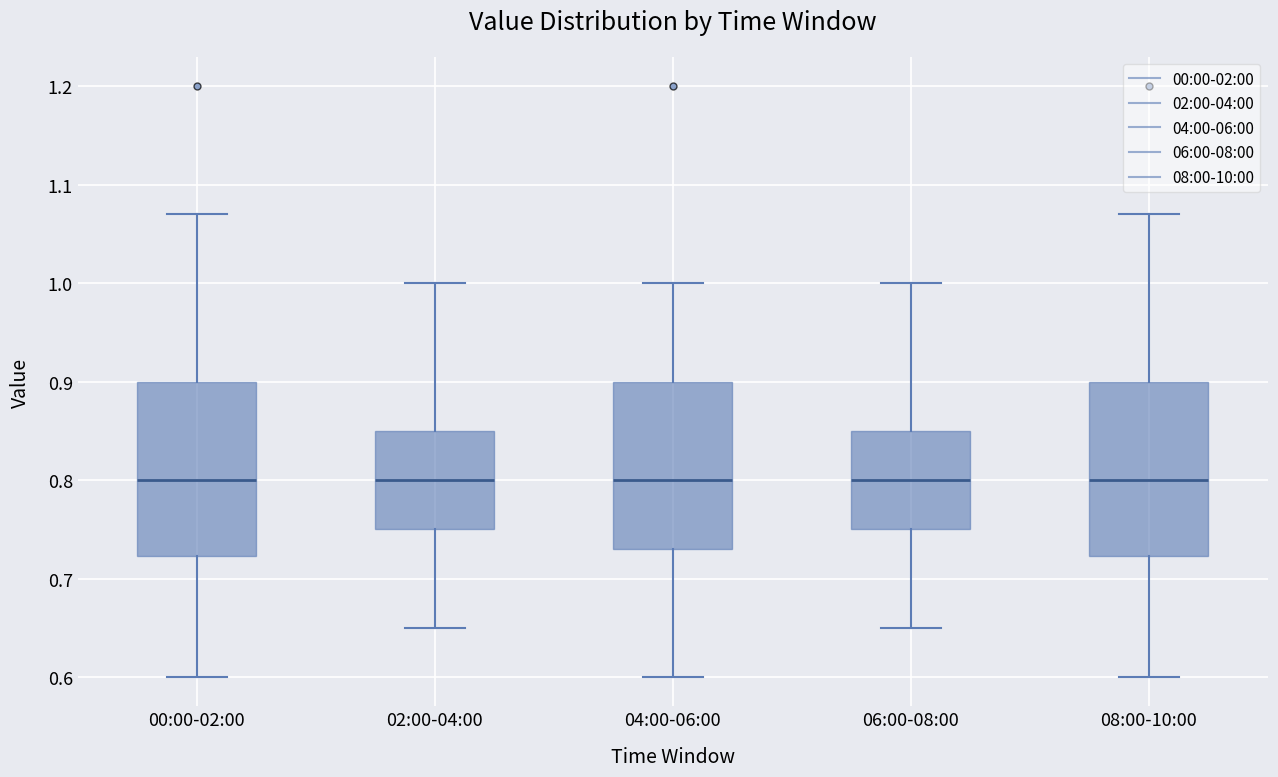

Where does the median line of the box for 02:00-04:00 sit on the y-axis? The values are not printed on the chart, so give them approximately, as read against the axis.

0.80